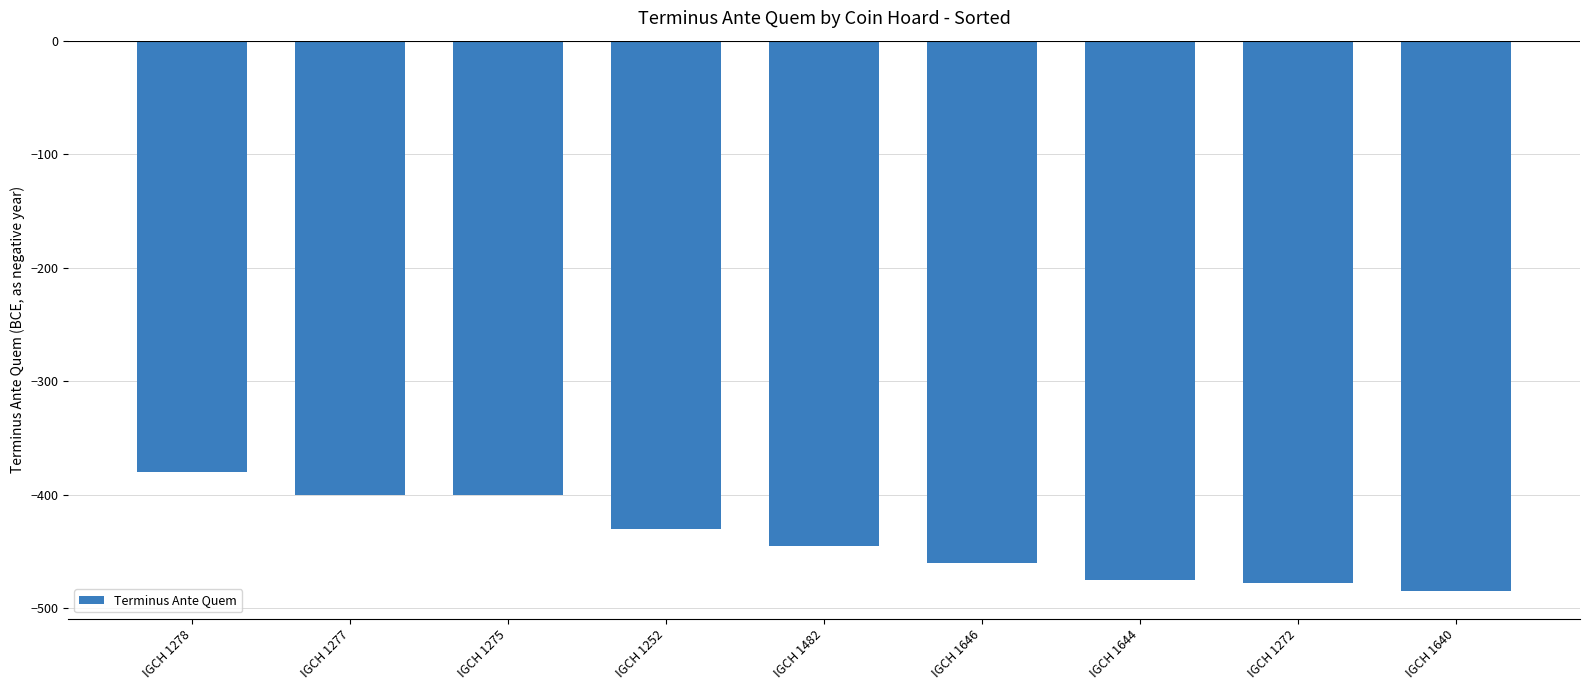

Does the chart contain any negative values?

Yes